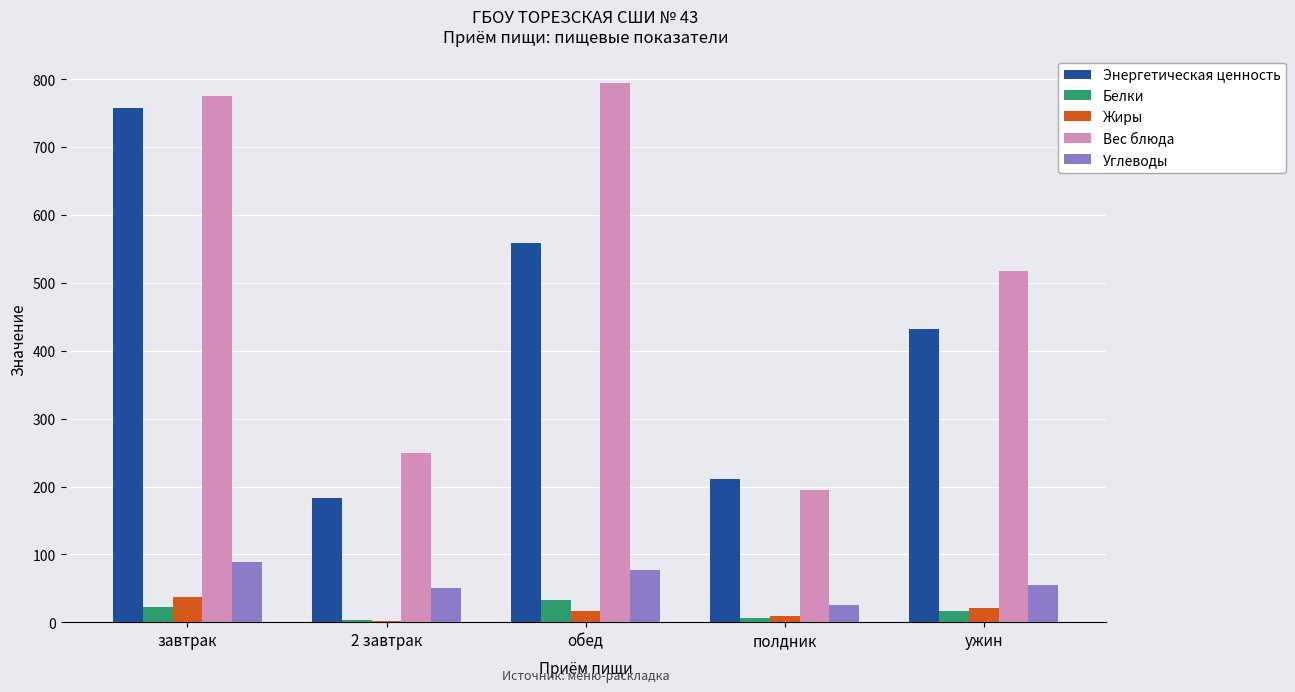

What is the total value across all series at 2 завтрак?

490.1